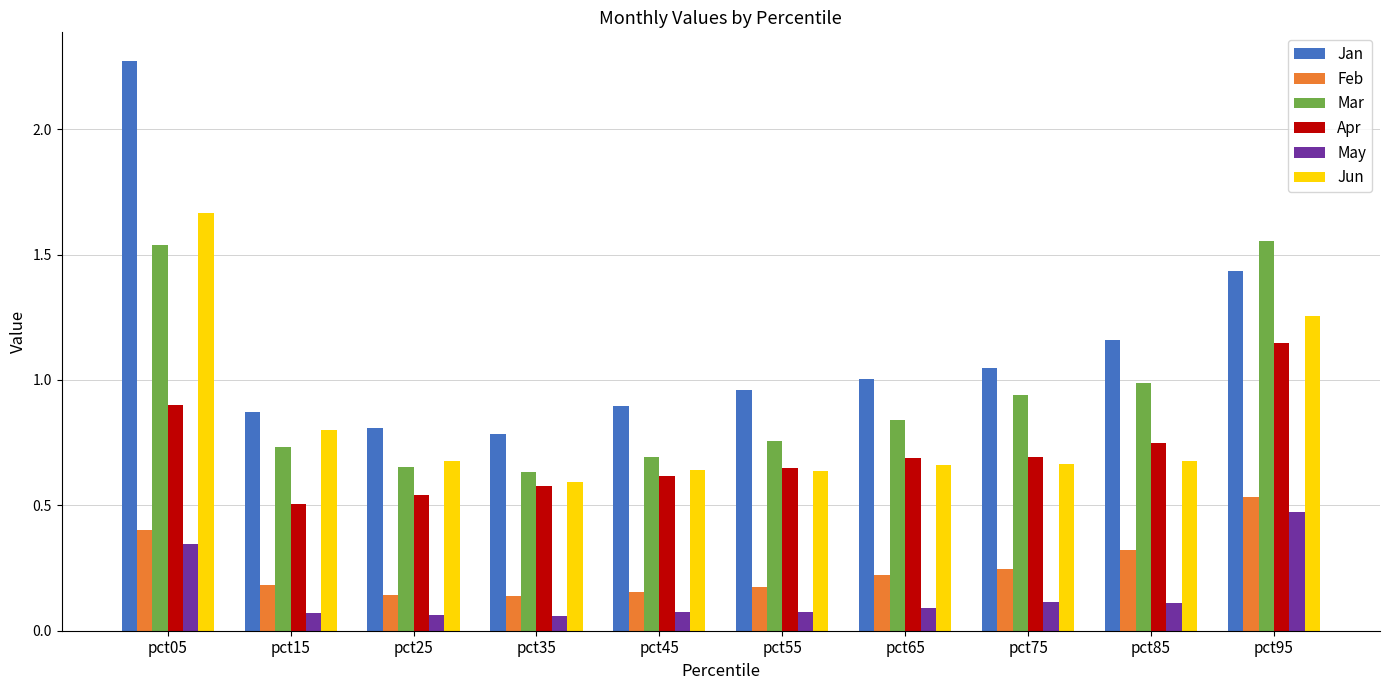

What is the total value across all series at pct25?

2.9